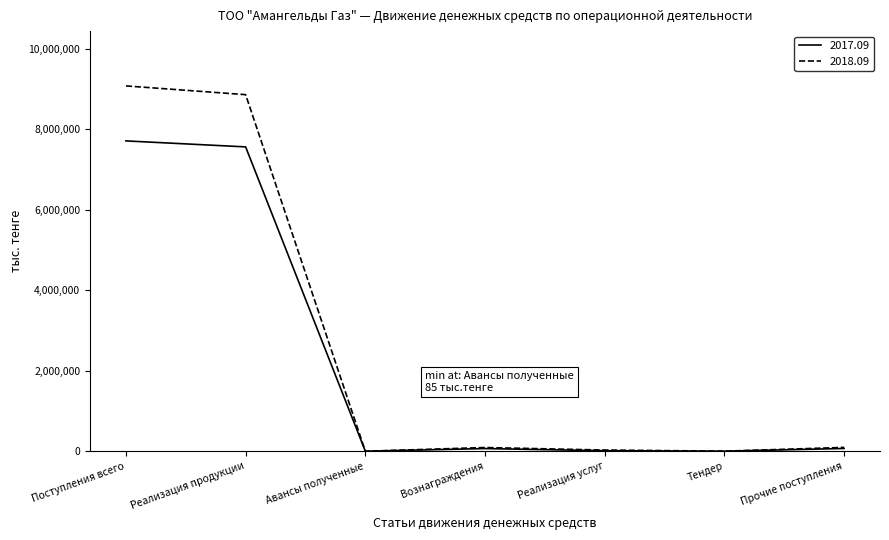

Which series has the largest range (max minus min)?

2018.09